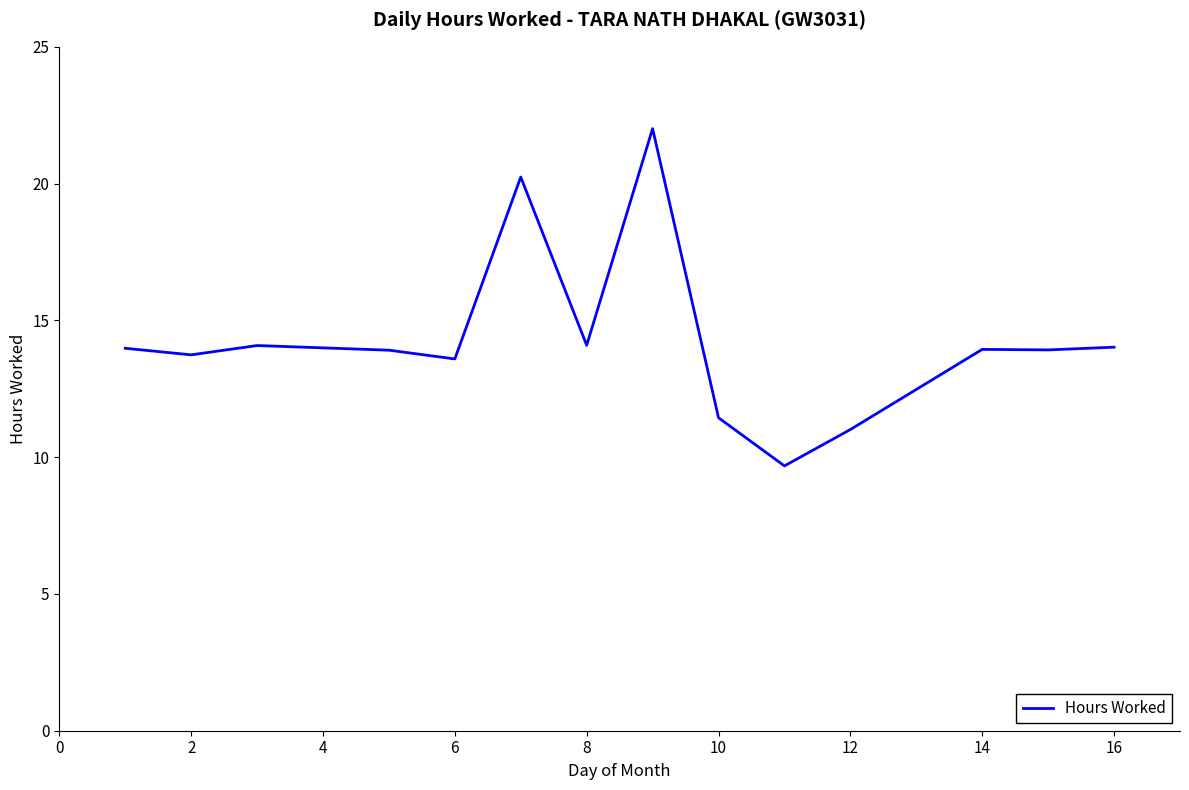

What is the maximum value shown in the chart?

22.0